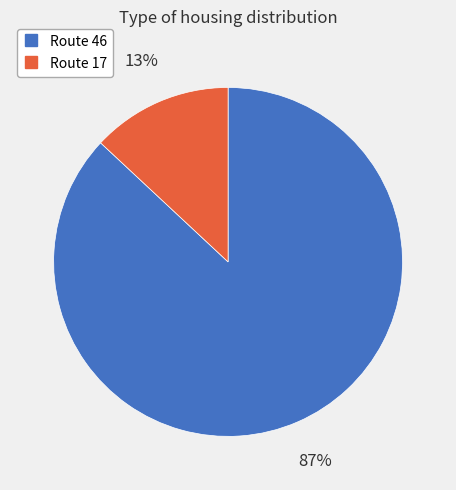

Does any single category account for the majority?

Yes